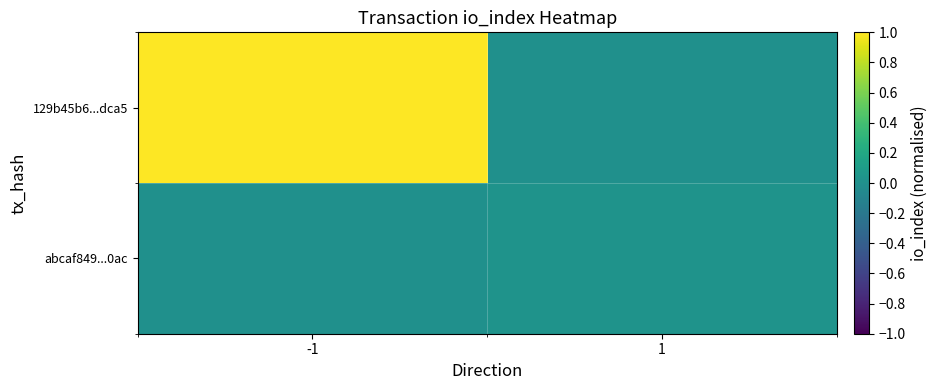

Reading left to right, transcribe all the data shown in this chart.

129b45b6...dca5: -1=1.0	1=0.0
abcaf849...0ac: -1=0.0	1=0.0